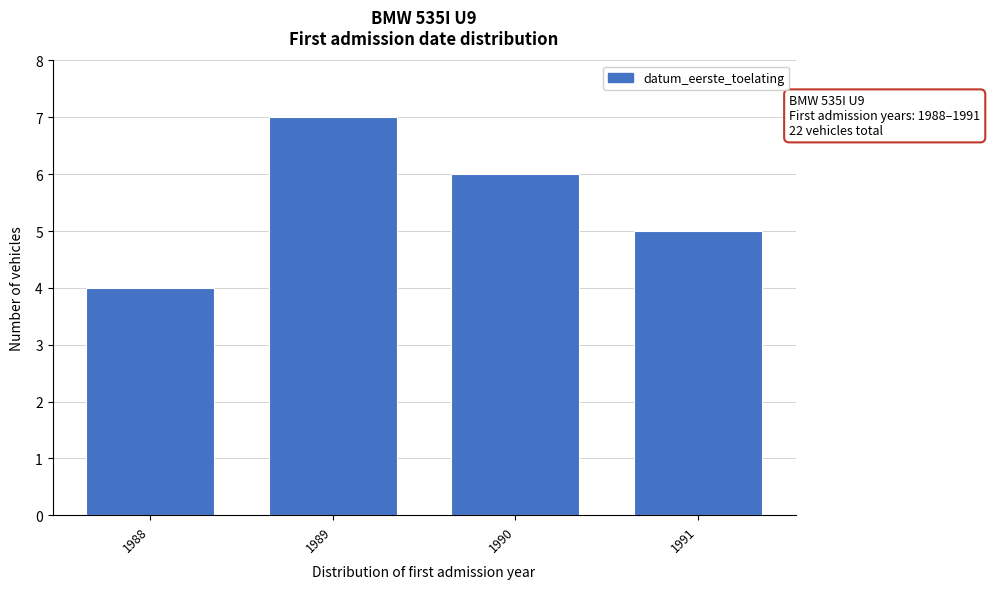

Reading left to right, list all the values displayed in this chart.

4	7	6	5